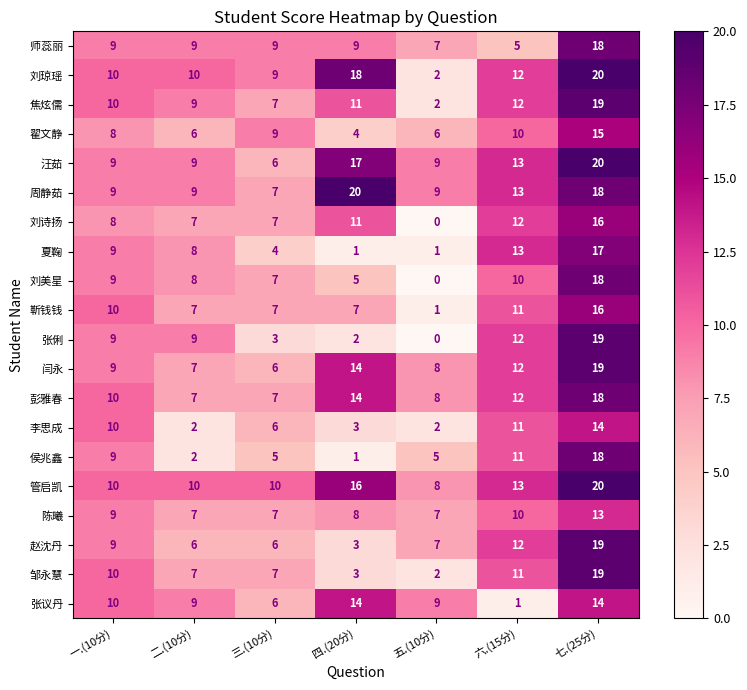

What is the average value of the 周静茹 series?

12